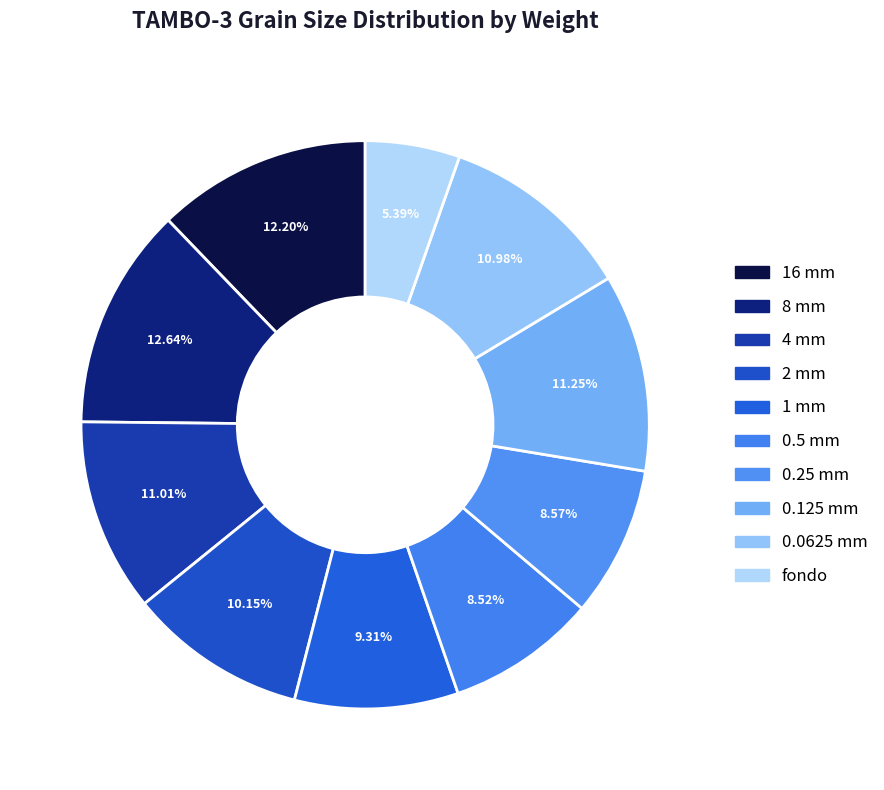

How much of the chart is everything except 16 mm?

87.8%